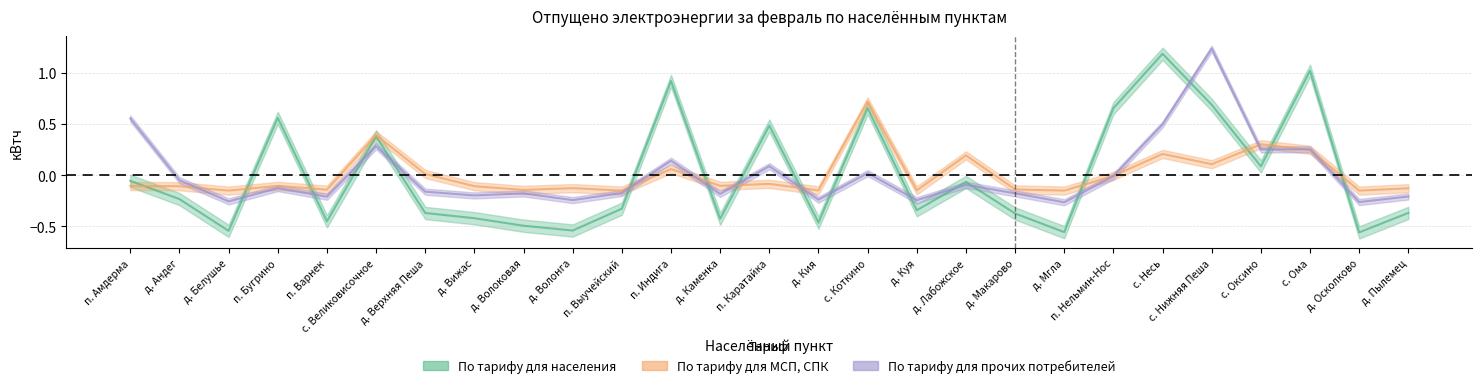

Is it true that По тарифу для населения equals 0.2 at п. Каратайка?

False